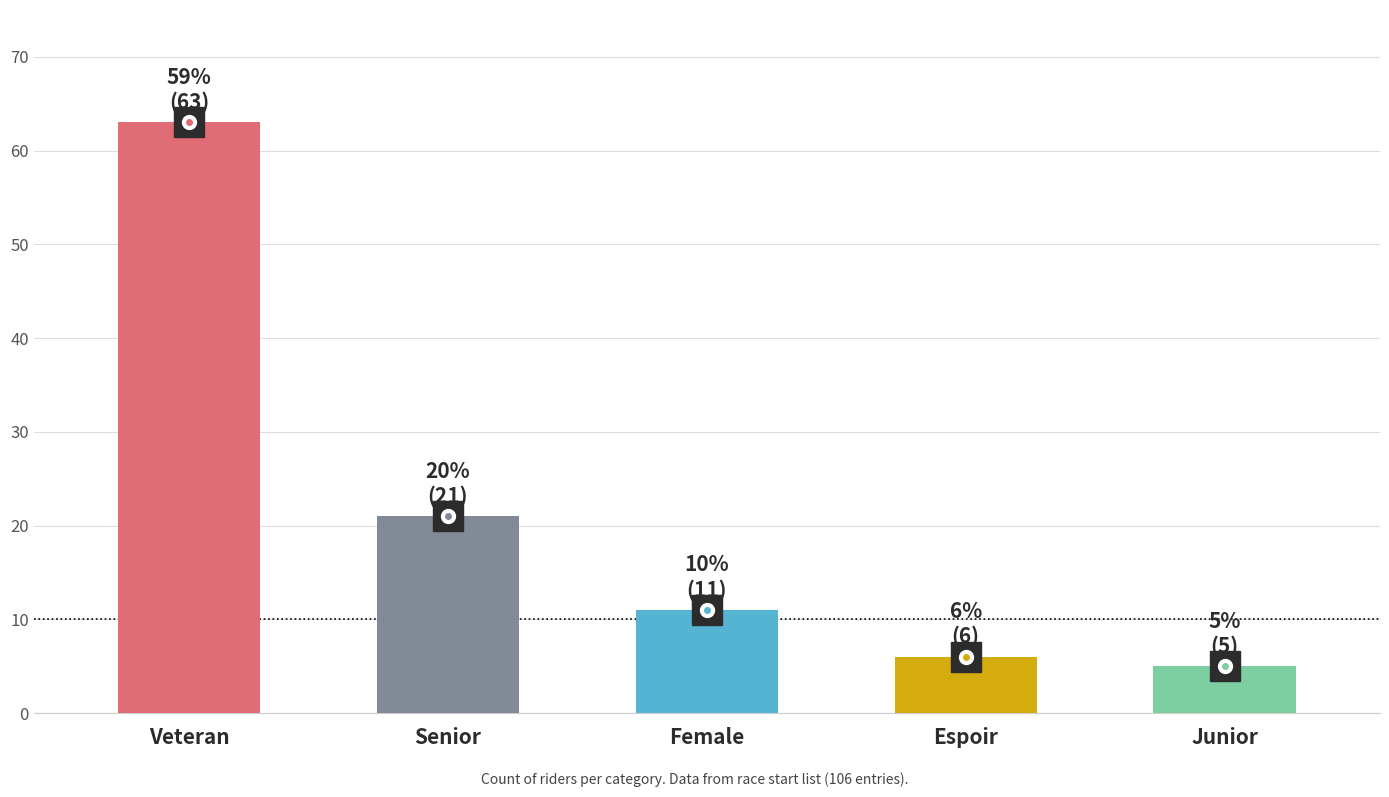

Reading right to left, transcribe all the data shown in this chart.

5	6	11	21	63